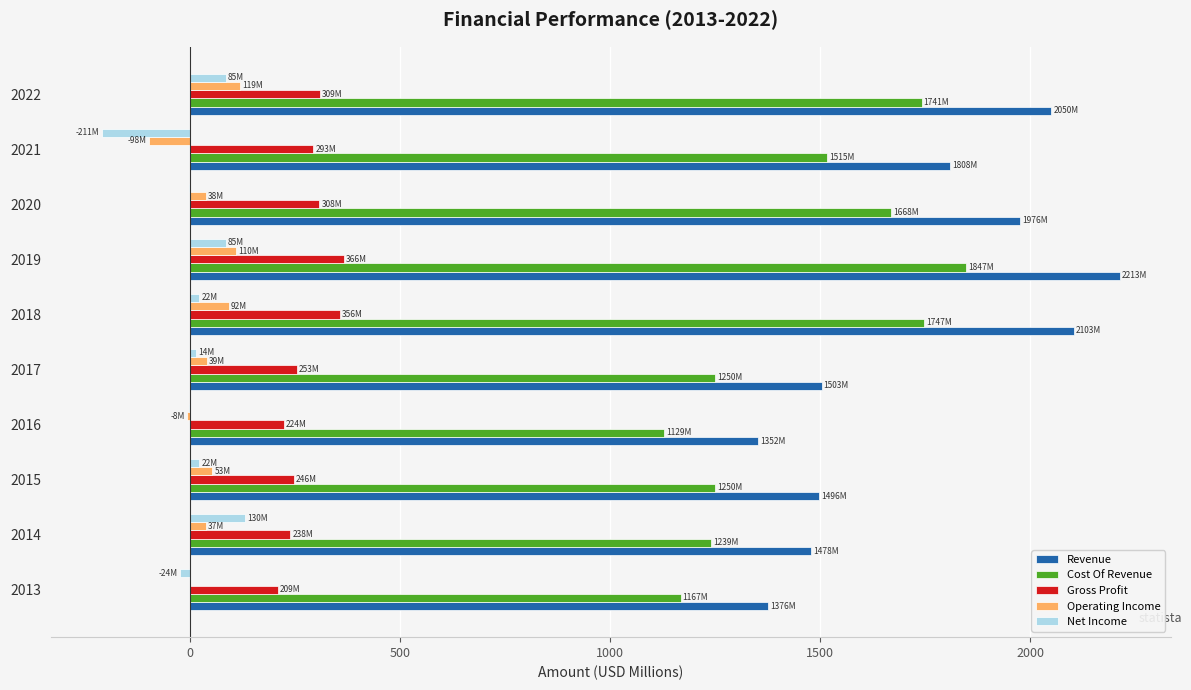

True or false: Operating Income has a value of -0.6 at 2013.

True